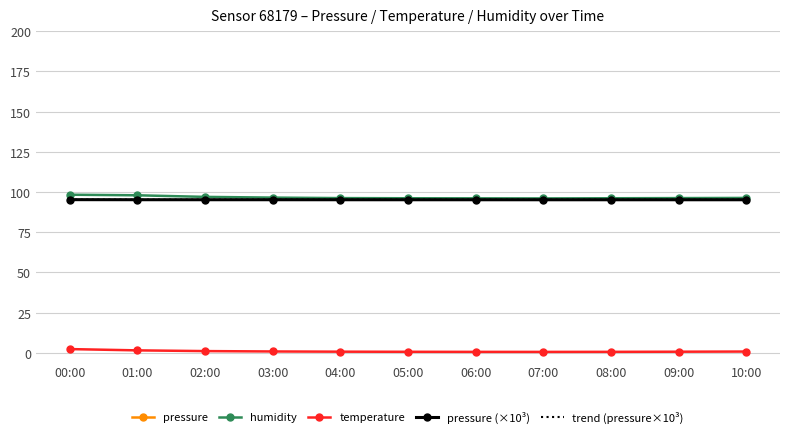

What is the label of the 7th point from the right?

04:00